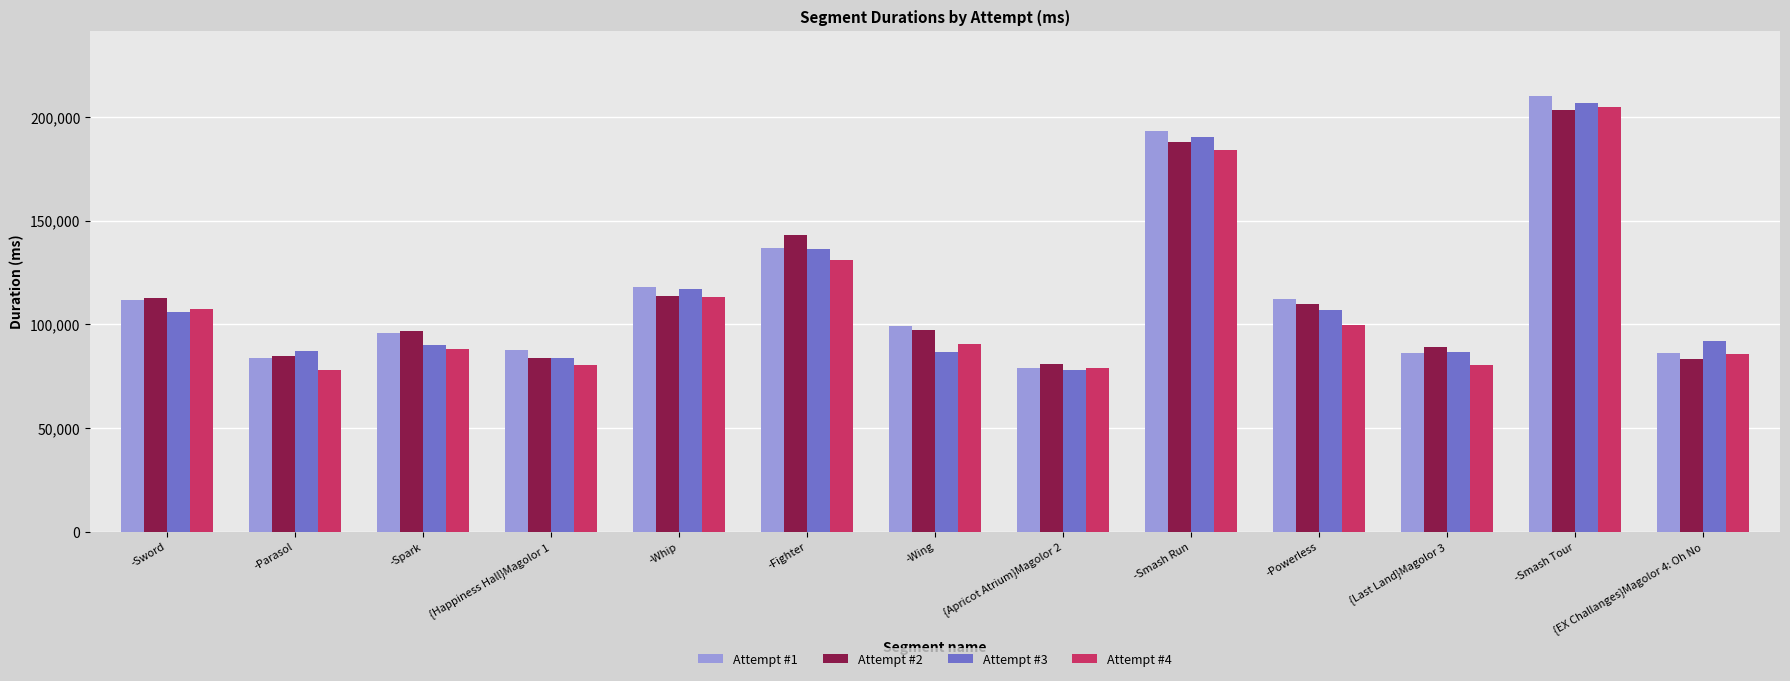

The value of Attempt #2 at -Smash Run is 328353. True or false?

False